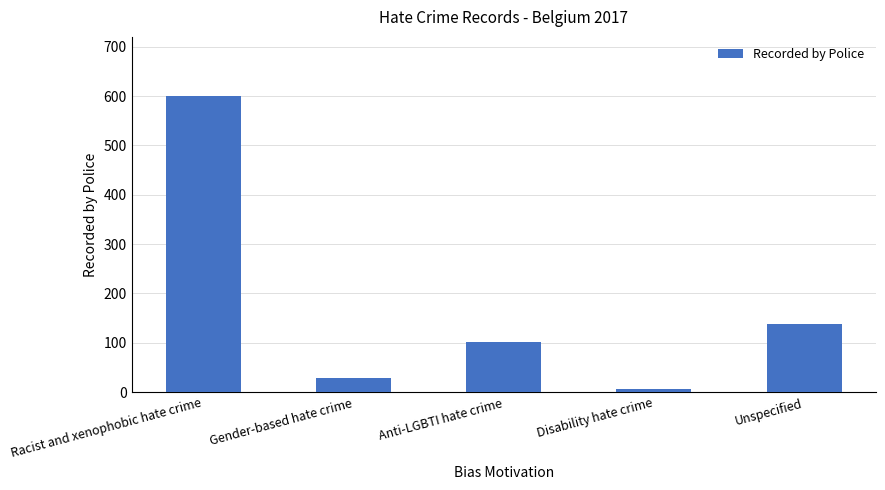

Rank the categories by value from highest to lowest.

Racist and xenophobic hate crime, Unspecified, Anti-LGBTI hate crime, Gender-based hate crime, Disability hate crime